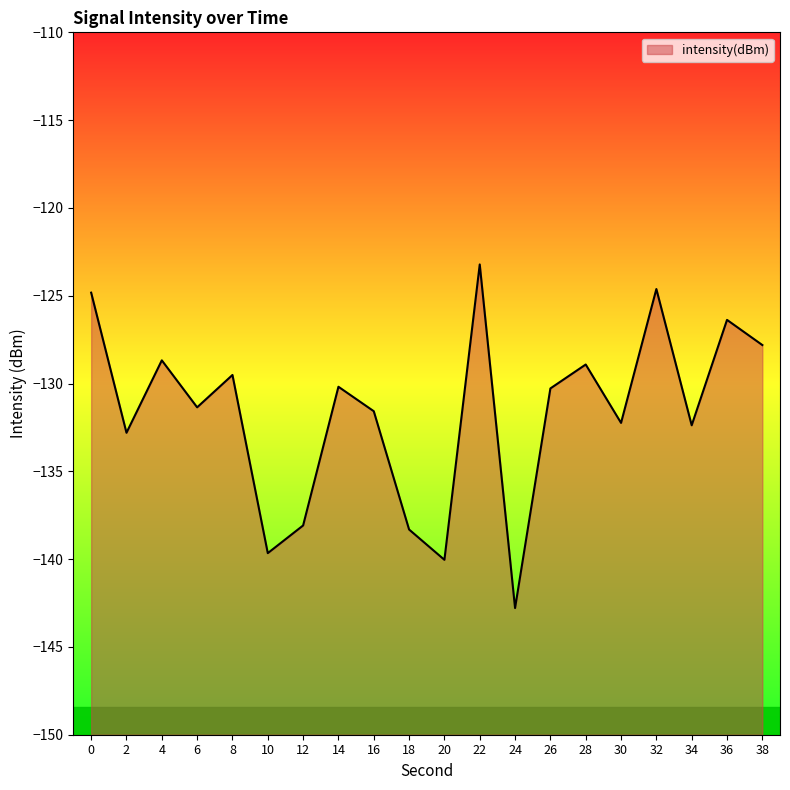

Rank the categories by value from highest to lowest.

22, 32, 0, 36, 38, 4, 28, 8, 14, 26, 6, 16, 30, 34, 2, 12, 18, 10, 20, 24